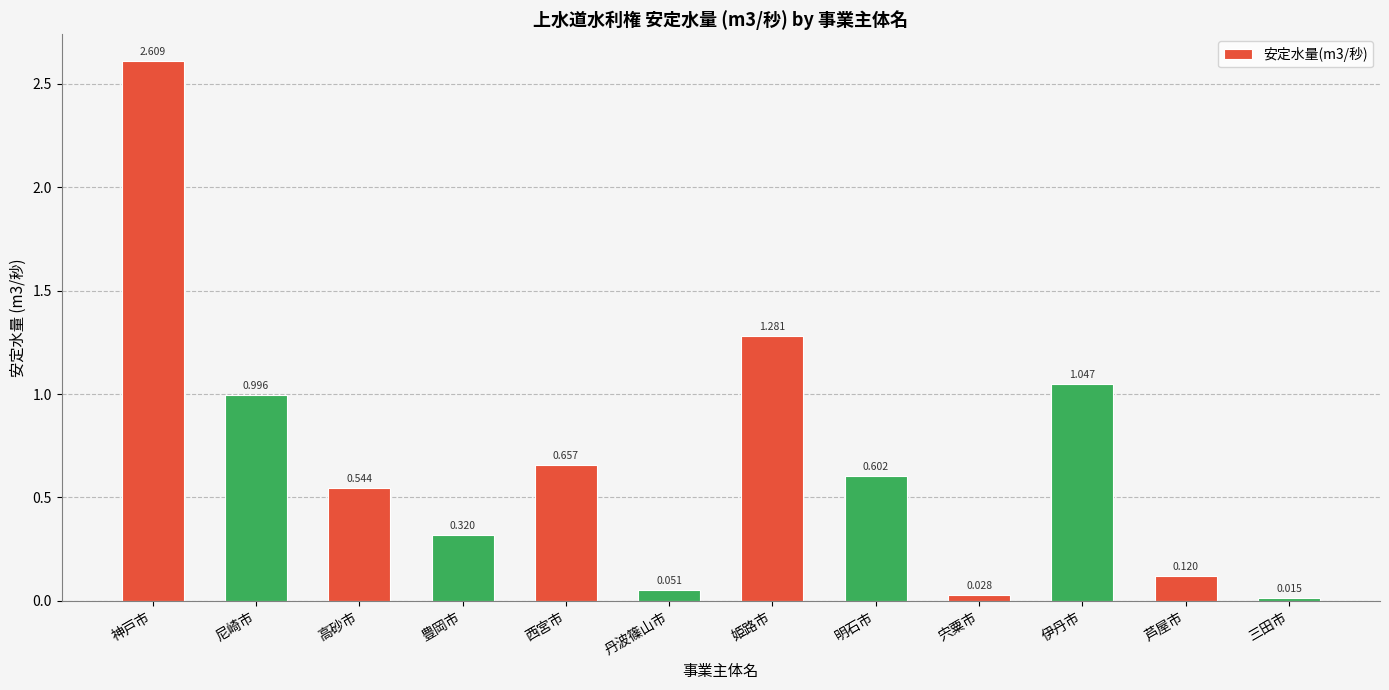

Where is the data nearest to the value 1?

尼崎市